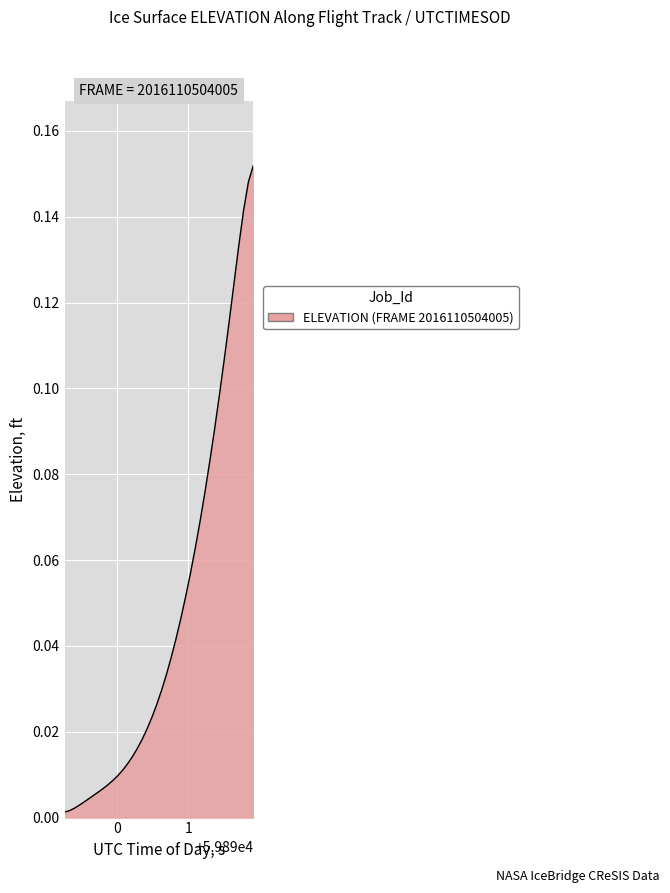

Does the chart have visible grid lines?

Yes